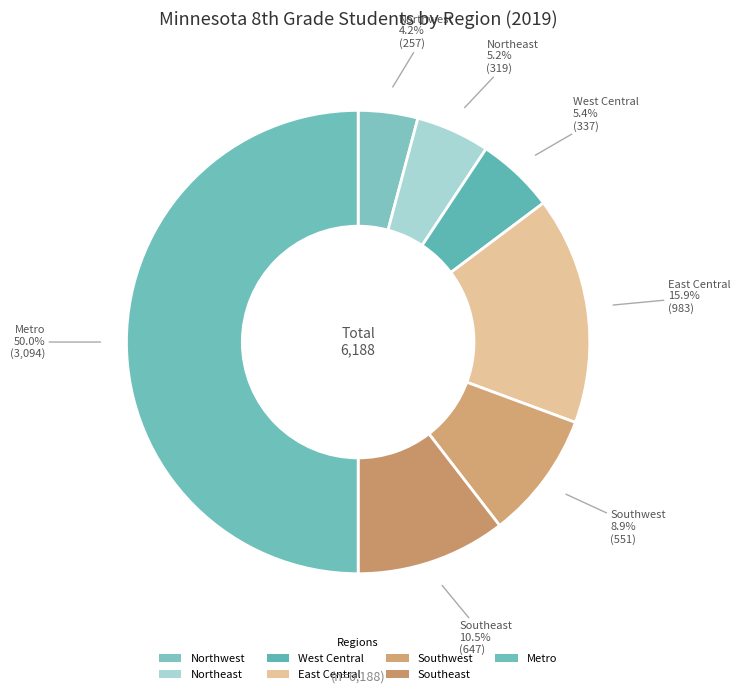

To the nearest percent, what percentage of the pie is East Central?

16%